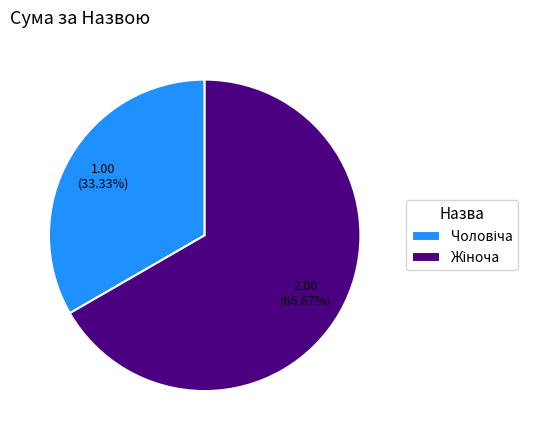

Is there a majority slice in this chart?

Yes